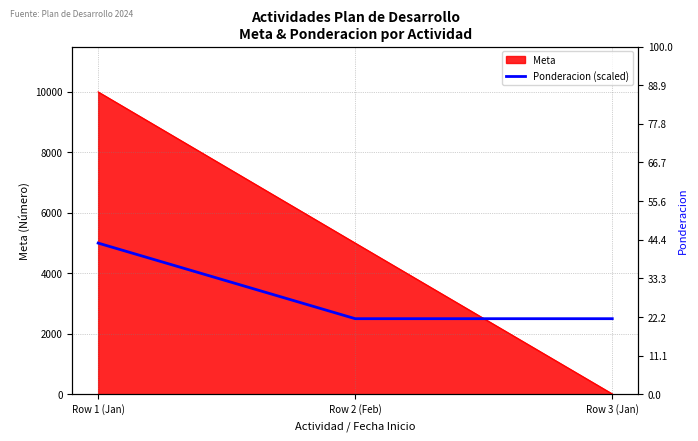

Does the chart display data point markers on the line(s)?

No